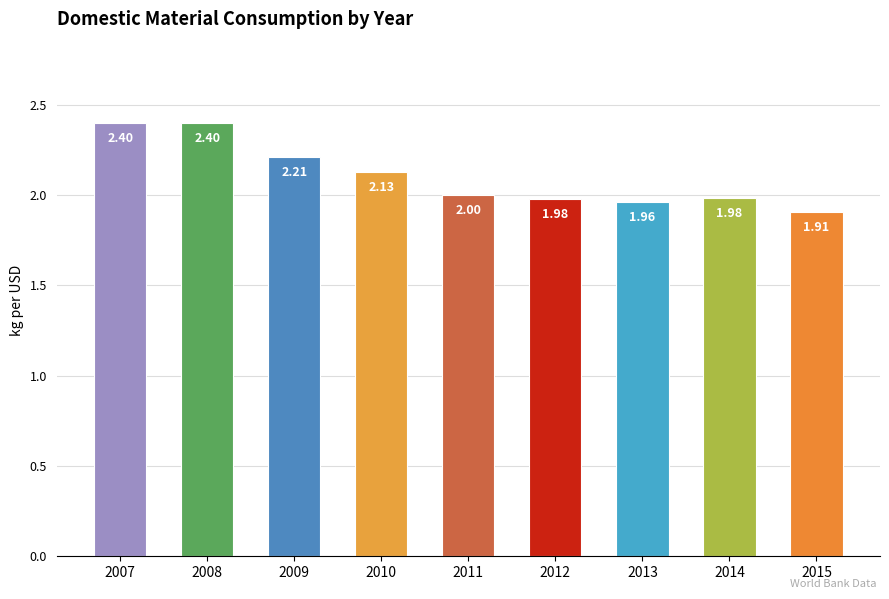

What value does the data have at 2012?

2.0